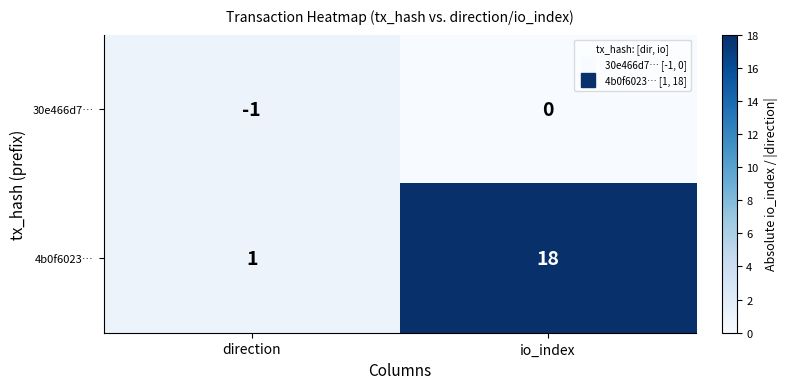

What is the average value of the 4b0f6023… series?

10